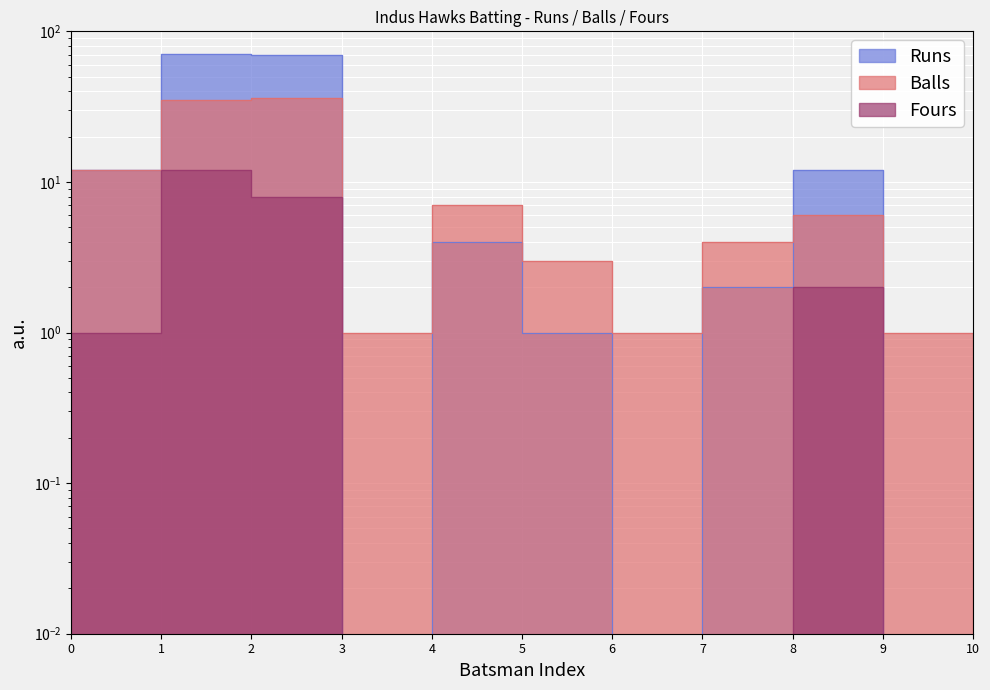

Count the number of categories in the chart.

11